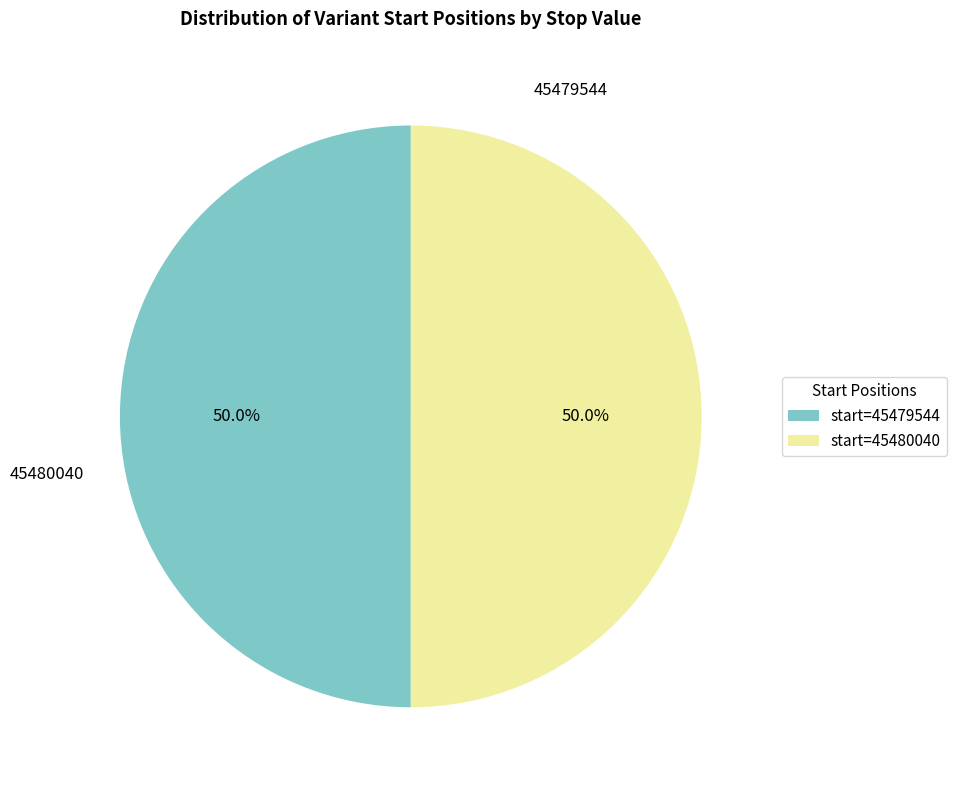

What percentage is NOT represented by start=45479544?

50.0%